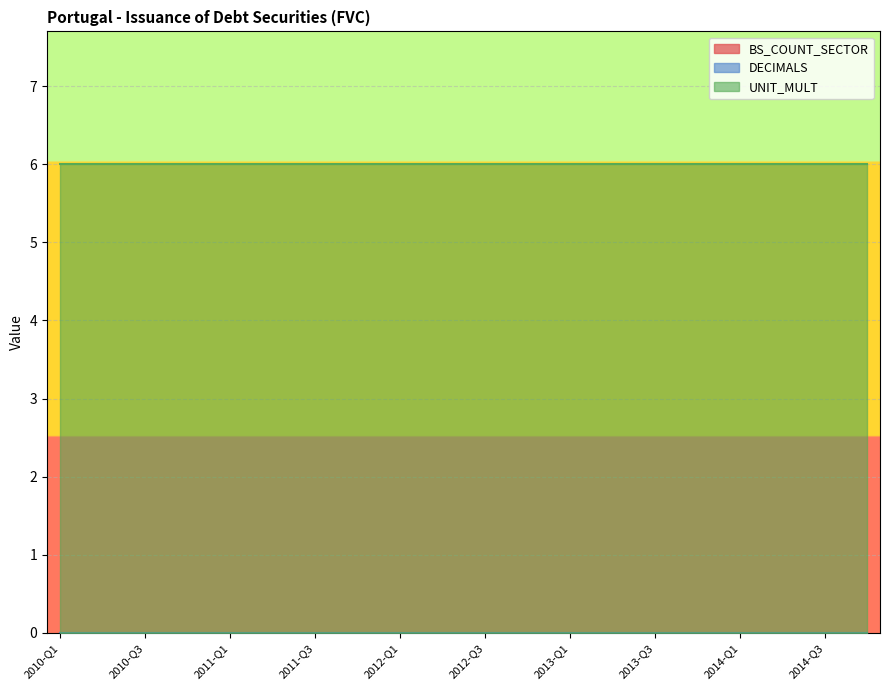

What is the label of the 16th point from the right?

2011-Q1